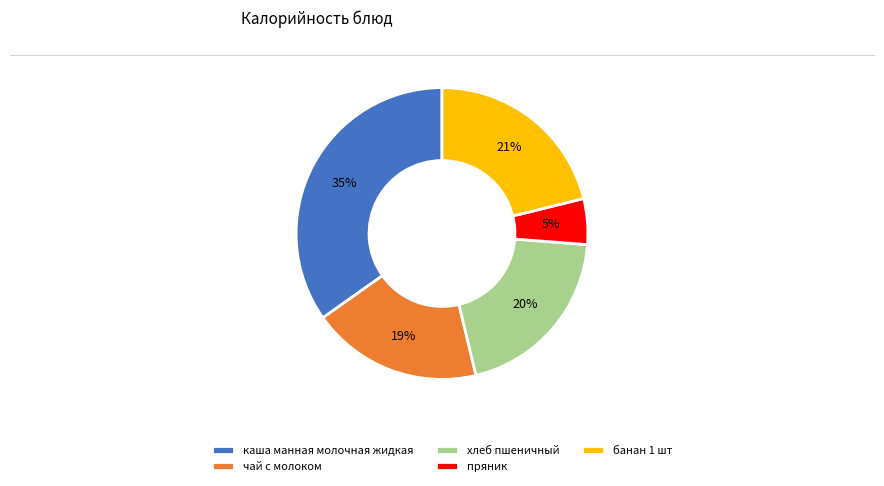

To the nearest percent, what is the difference between the largest and smallest slice percentages?

30%